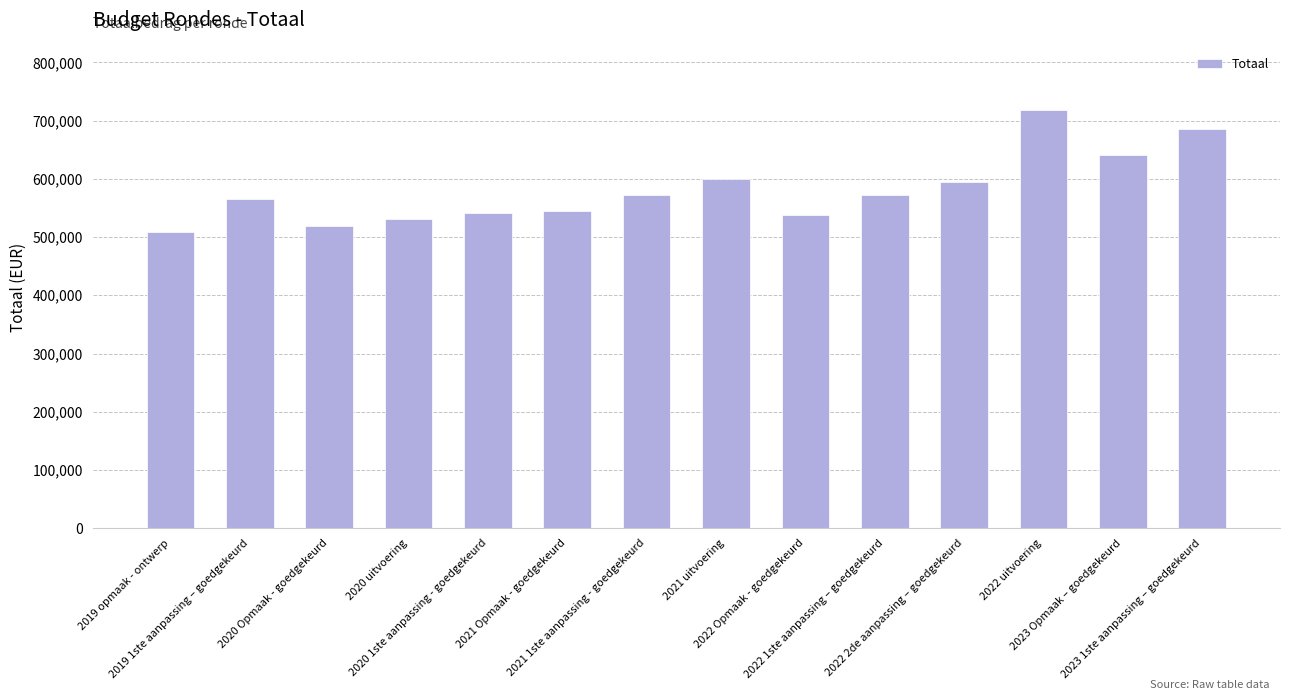

What is the maximum value shown in the chart?

718771